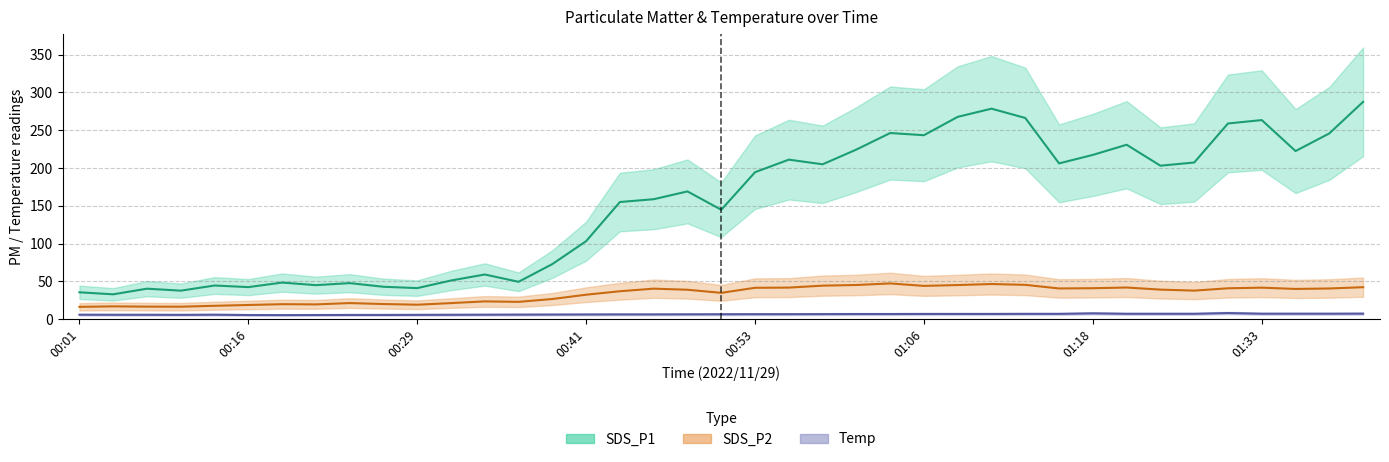

Which series has the largest range (max minus min)?

SDS_P1